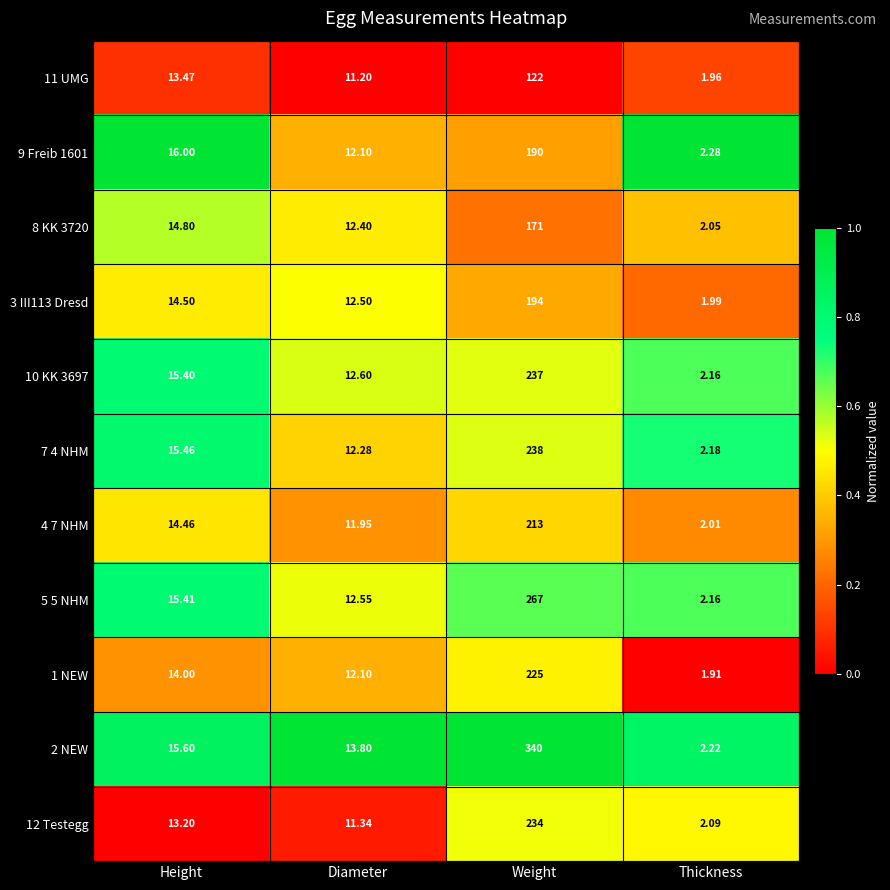

List the labels in order of 7 4 NHM value, smallest first.

Thickness, Diameter, Height, Weight